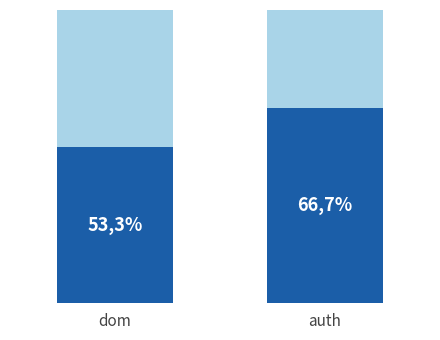

What is the total value across all series at auth?

6.0